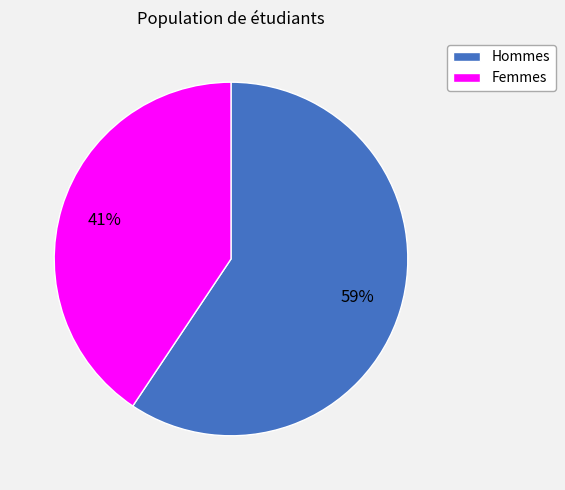

Is there a majority slice in this chart?

Yes